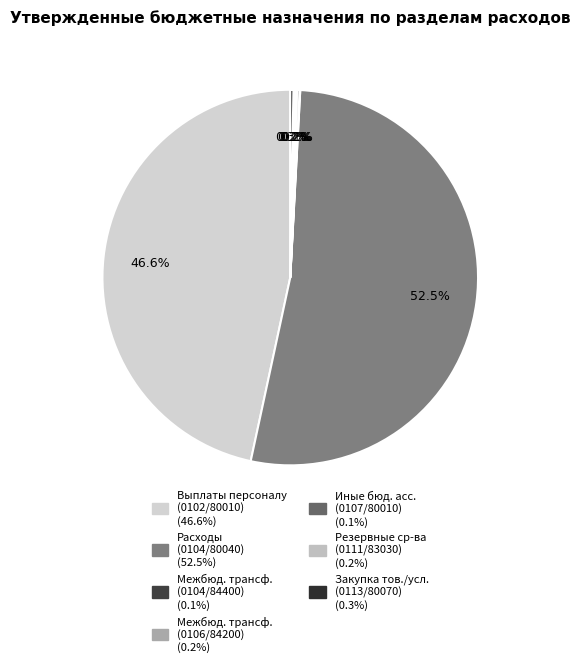

What is the largest slice in the pie chart?

930 0104
80040